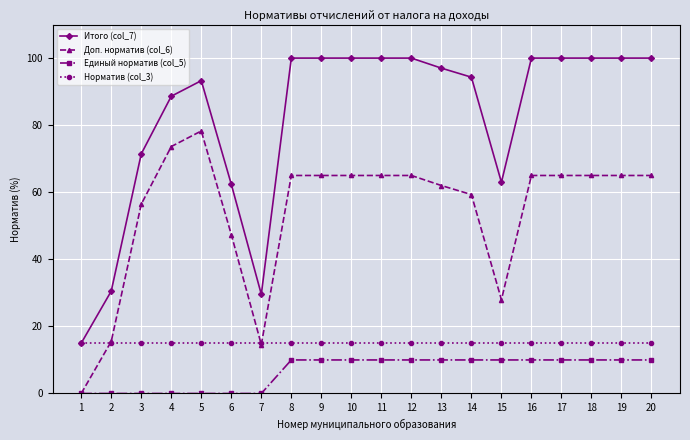

Which series has the largest range (max minus min)?

Итого (col_7)